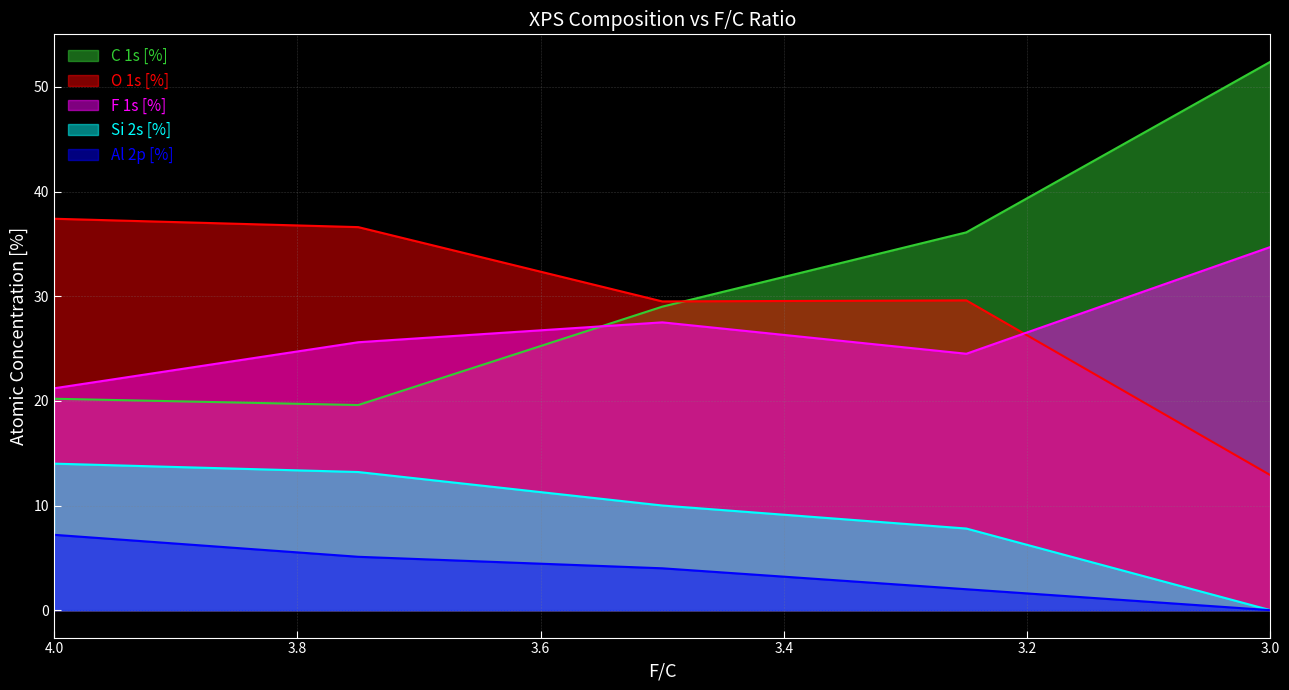

What is the total value across all series at 3.5?

100.0